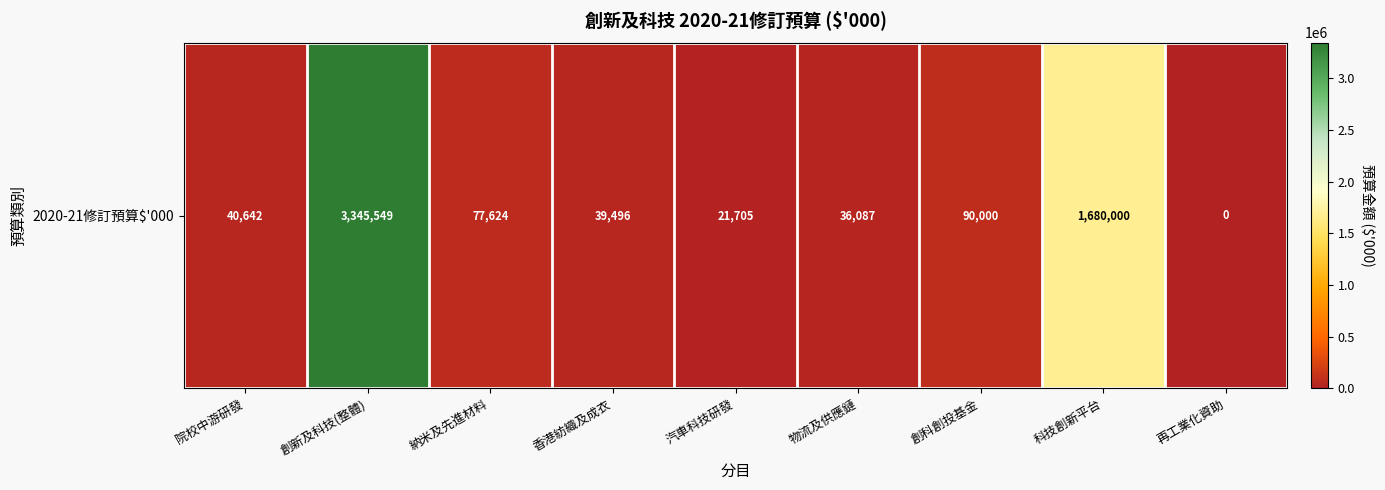

At which label does the data first exceed 40642?

創新及科技(整體)